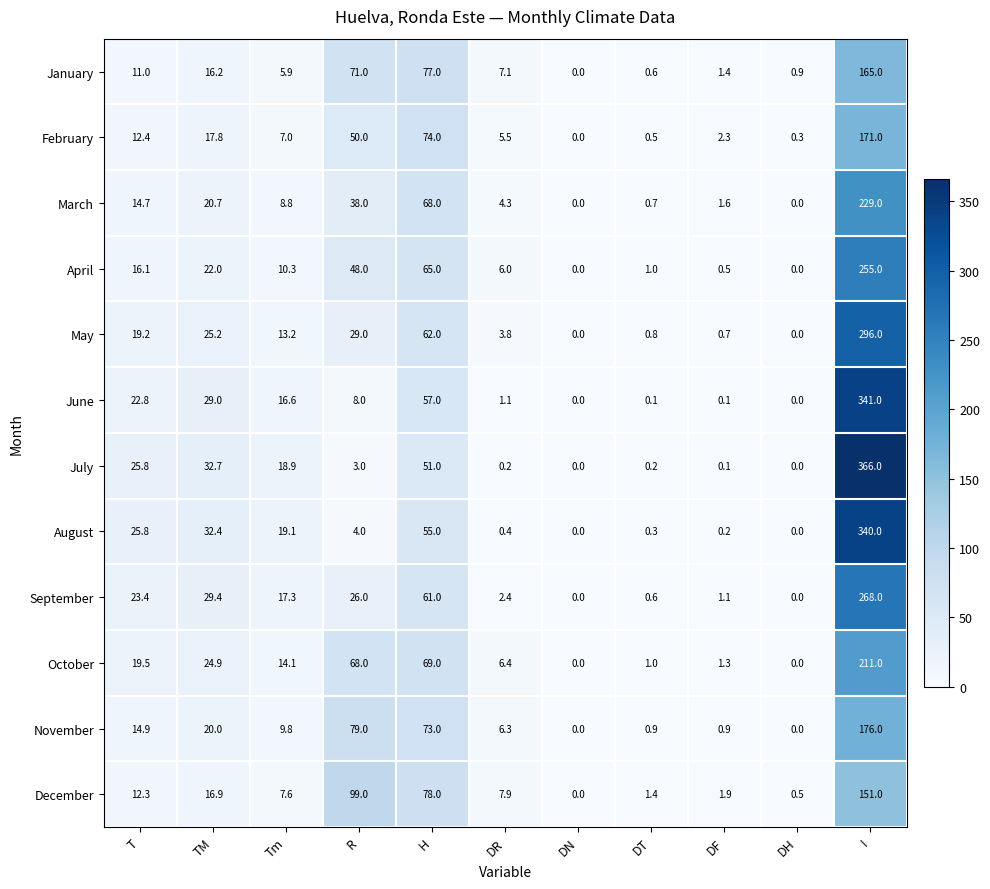

What is the maximum value for November?

176.0